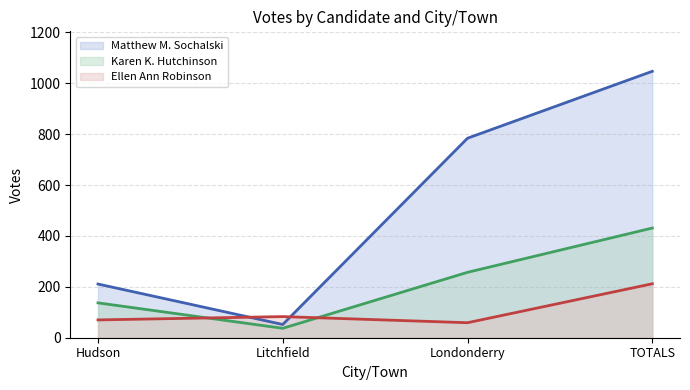

What is the spread (max minus min) of values at TOTALS?

835